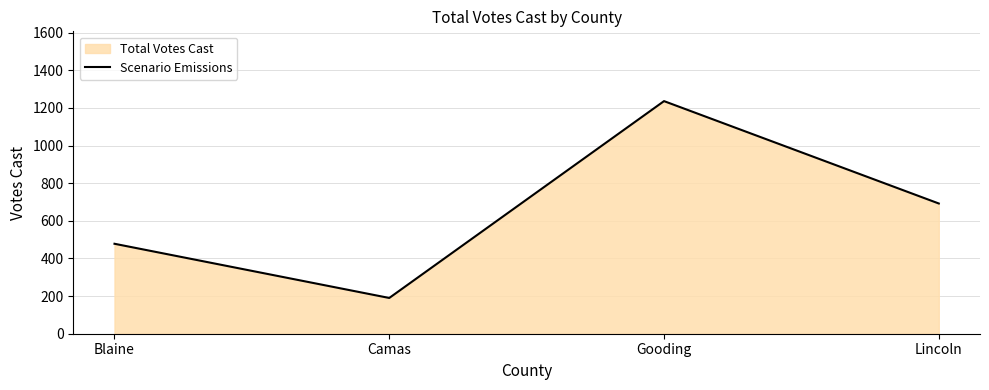

True or false: the data shows 68 at Camas.

False